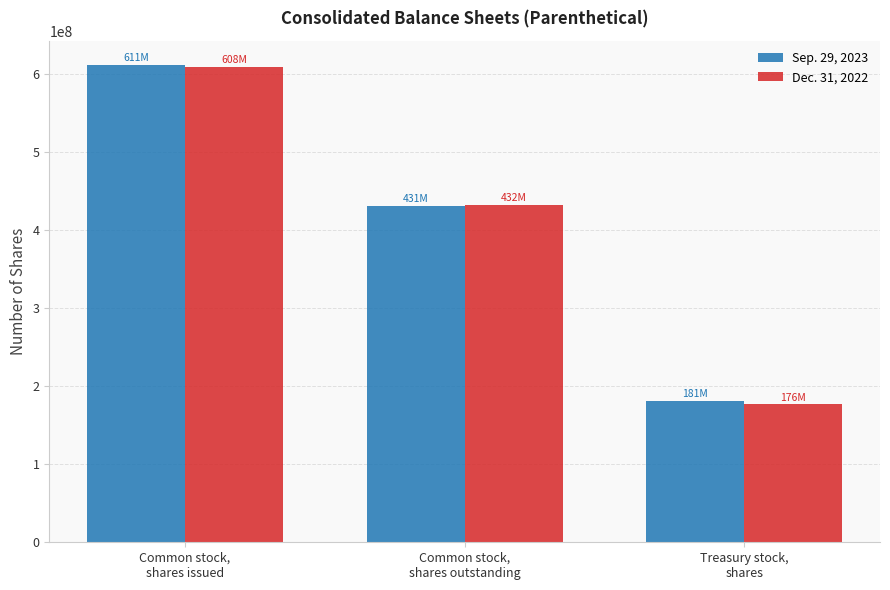

What is the greatest value displayed?

611473768